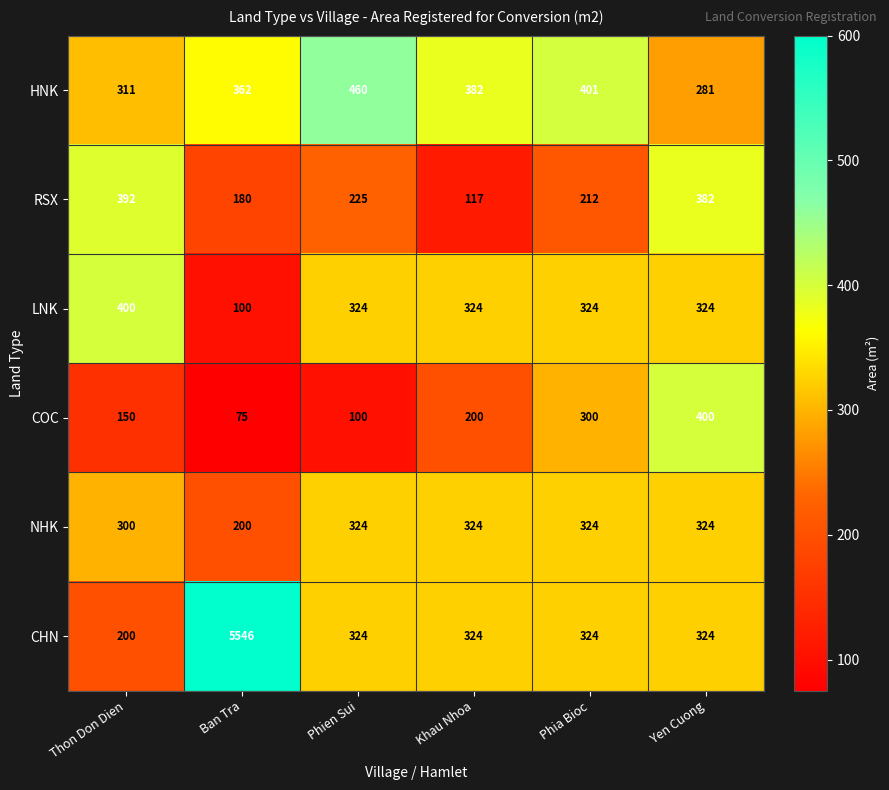

What is the difference between the highest and lowest values at Thon Don Dien?

250